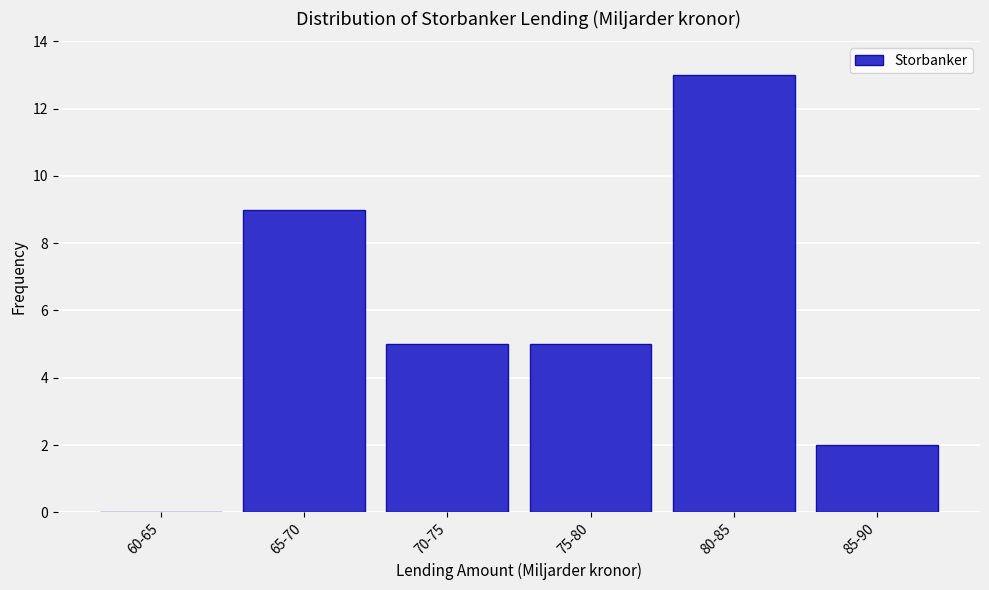

Reading right to left, extract all data points from this chart.

85-90=2	80-85=13	75-80=5	70-75=5	65-70=9	60-65=0